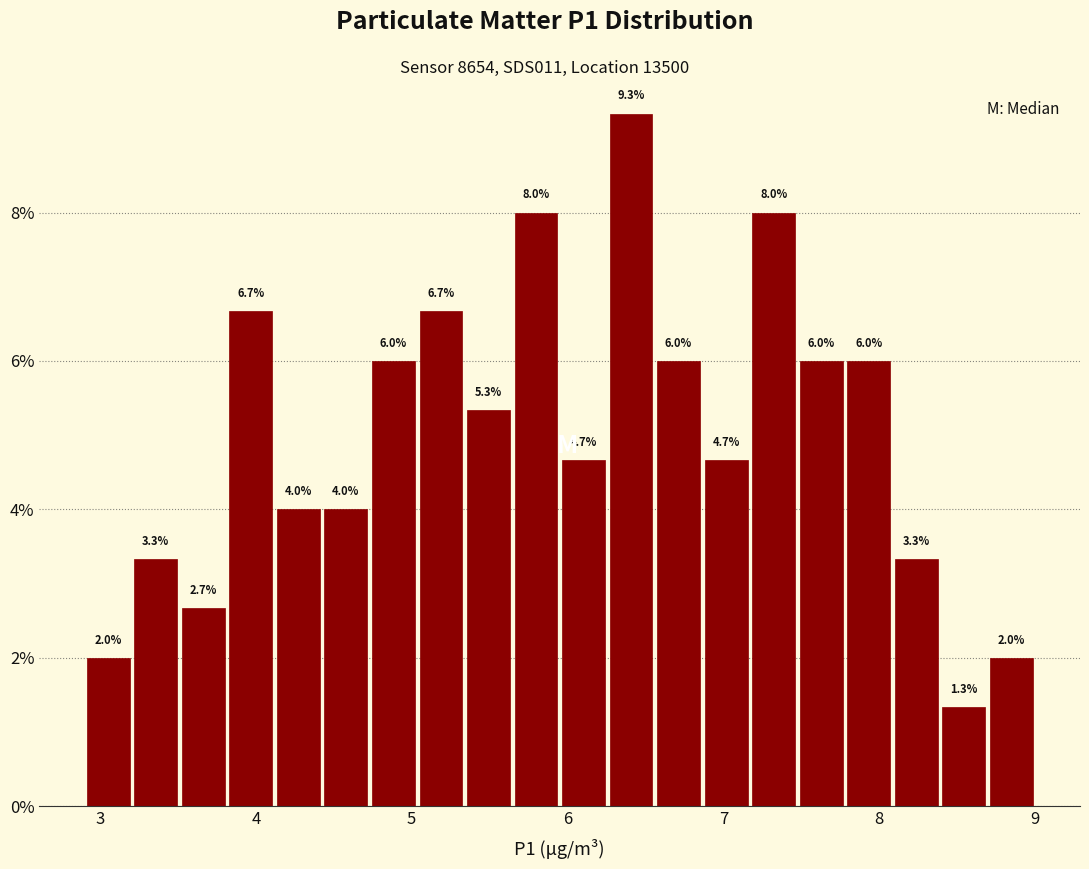

Around what value on the x-axis is the tallest bar? Give the approximate position of its centre, as read against the axis.

6.4